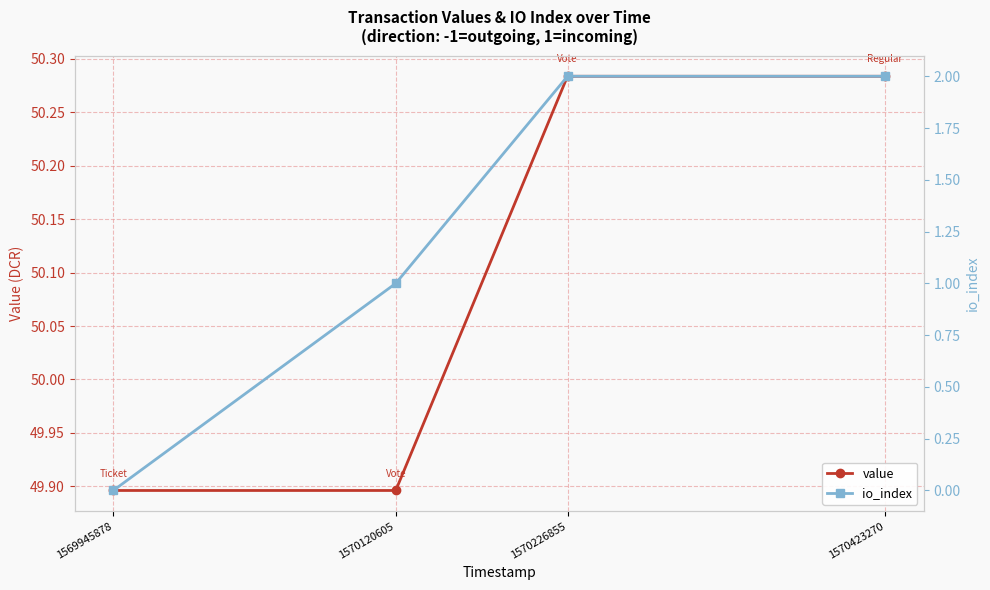

What is the difference between the io_index values at 1570226855 and 1569945878?

2.0